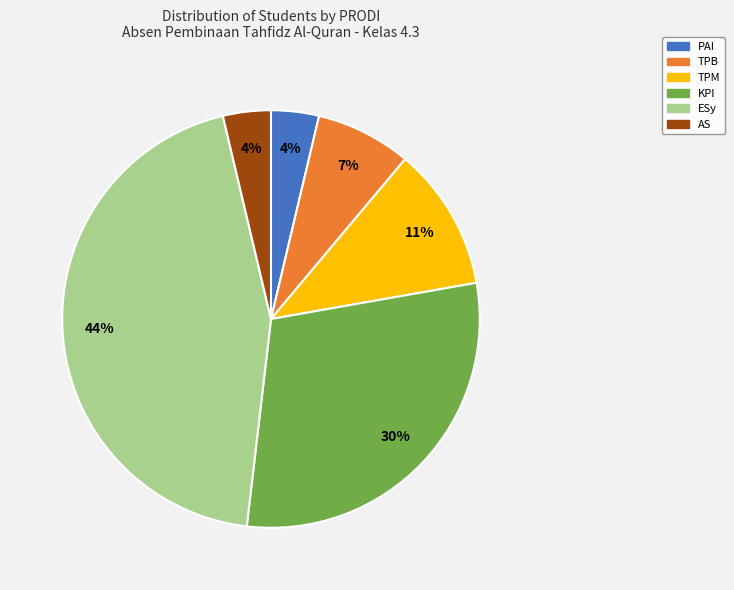

To the nearest percent, what portion does TPB represent?

7%